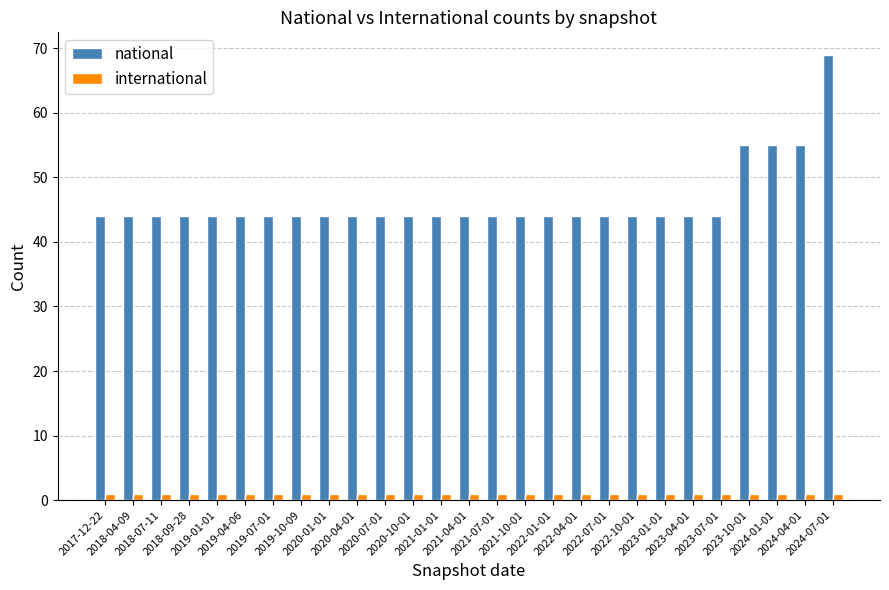

What is the average value of the international series?

1